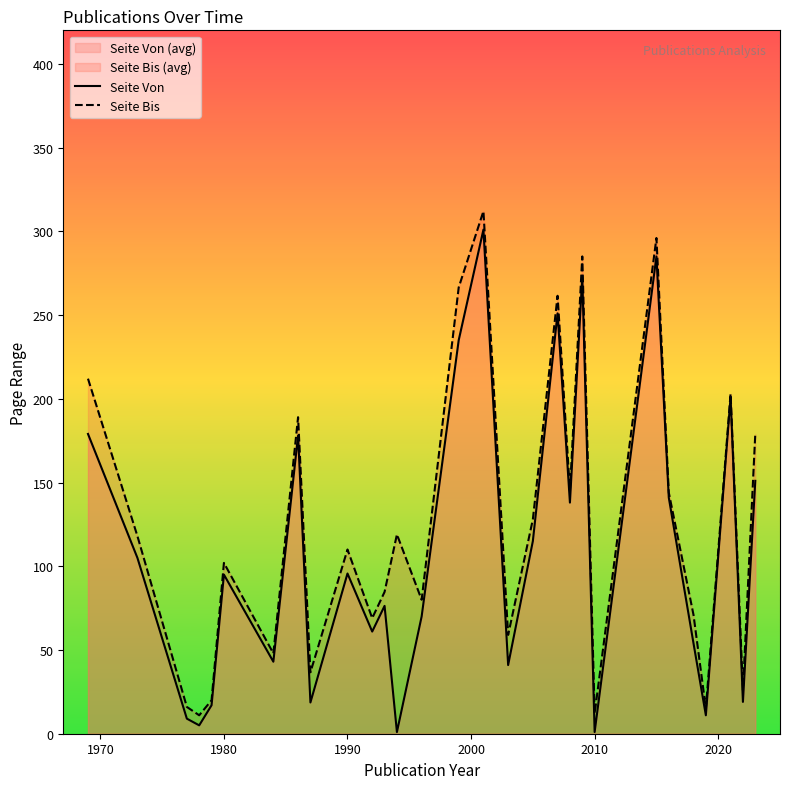

True or false: Seite Bis and Seite Von intersect in this chart.

False